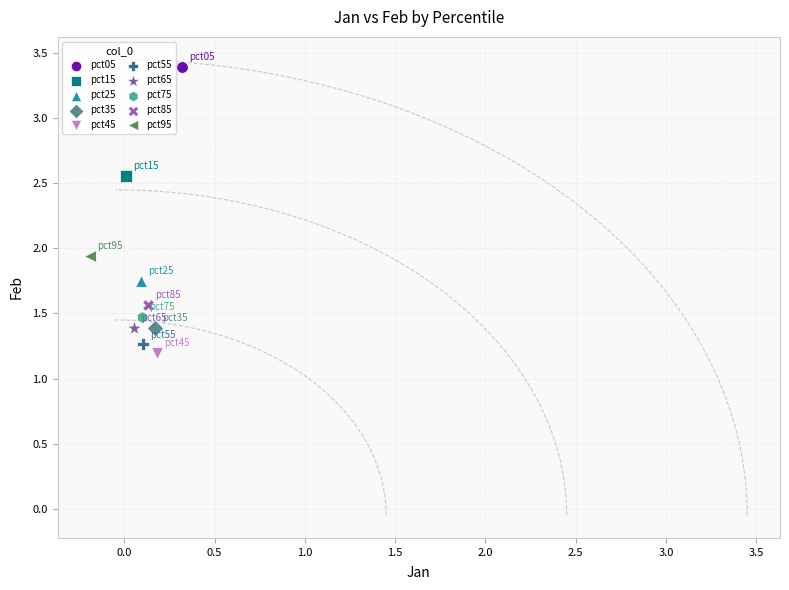

Which series contains the lowest Y value?

pct45